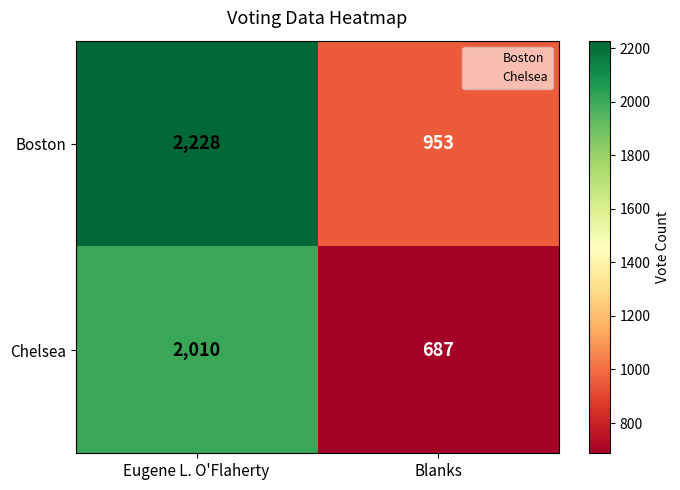

Reading left to right, transcribe all the data shown in this chart.

Boston: 2228	953
Chelsea: 2010	687